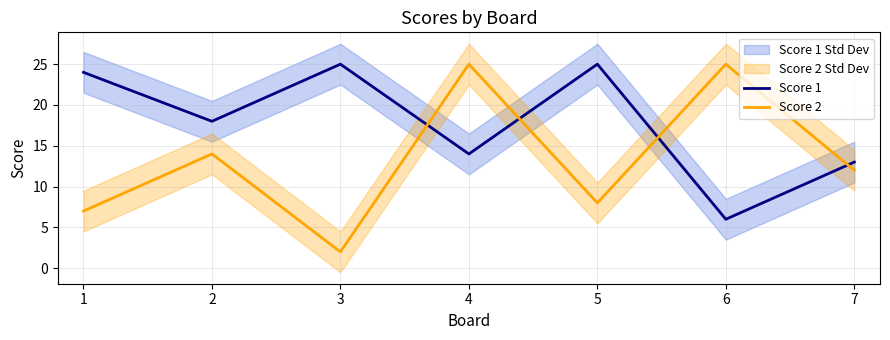

How many interior local peaks does the Score 1 series have?

2